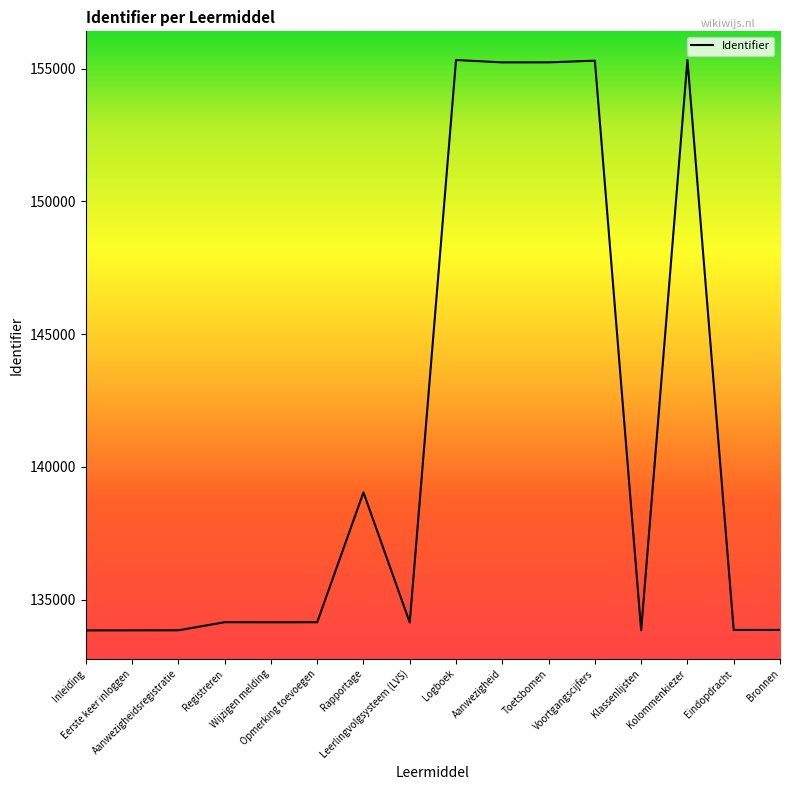

Does the chart have visible grid lines?

No